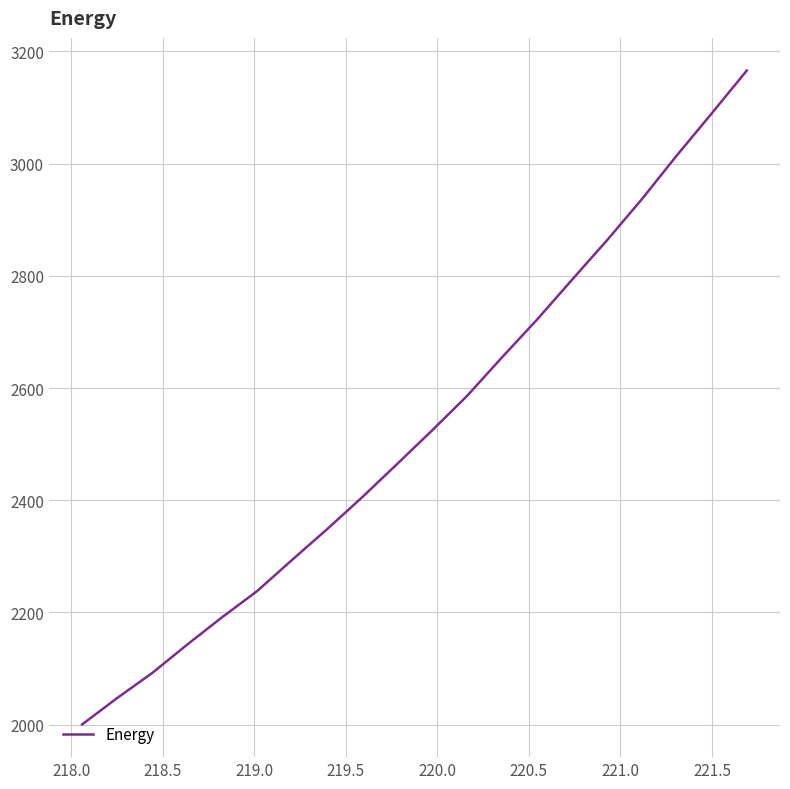

What is the greatest value displayed?

3165.7